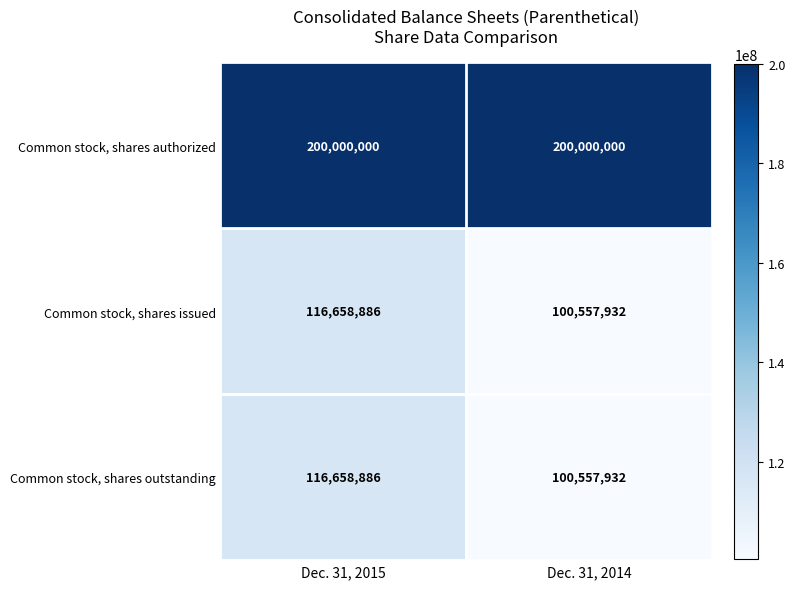

True or false: Common stock, shares authorized has a value of 324929410 at Dec. 31, 2014.

False